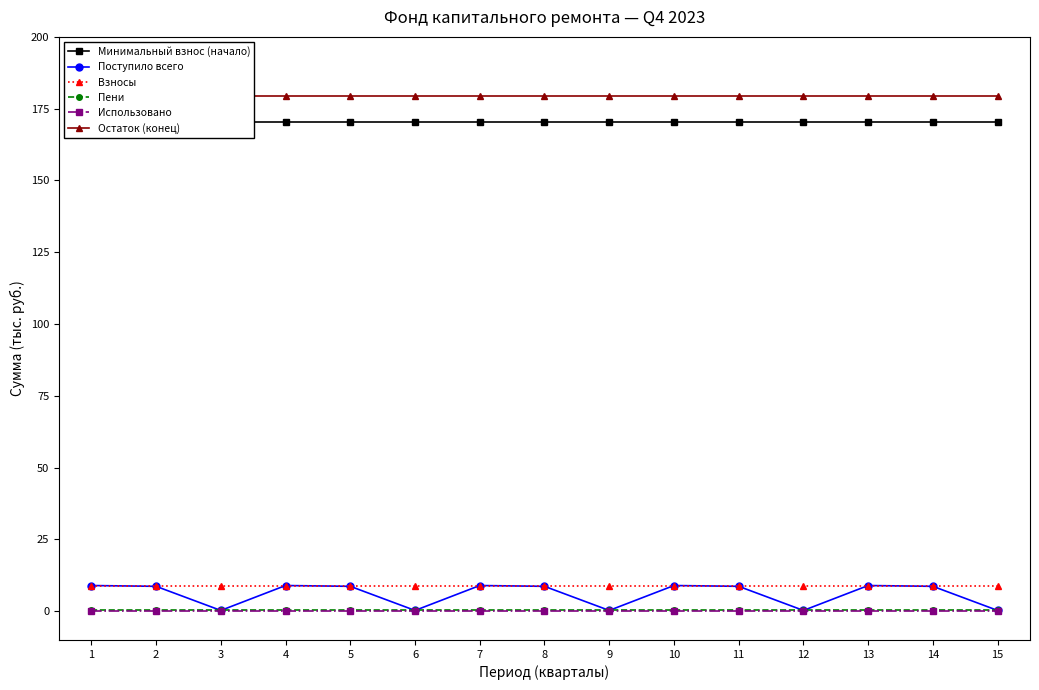

At which label does Поступило всего reach its minimum?

3